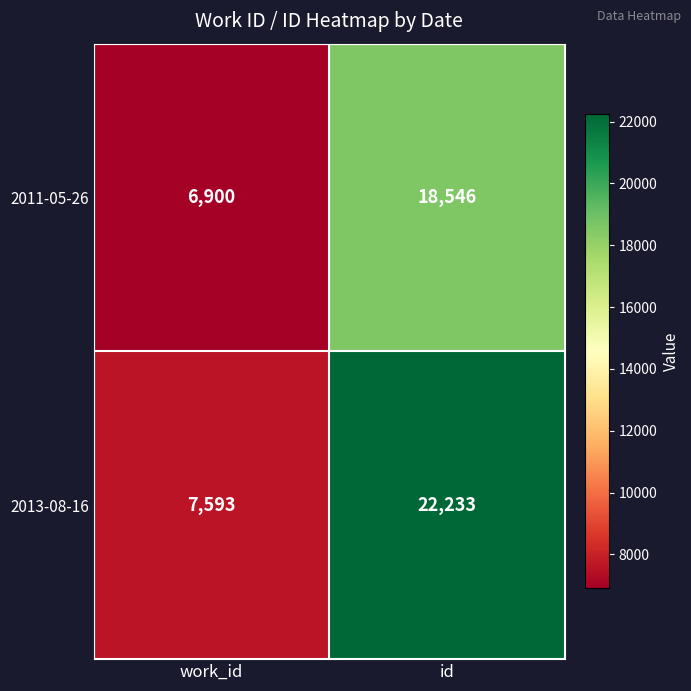

True or false: 2011-05-26 has a value of 18546 at id.

True